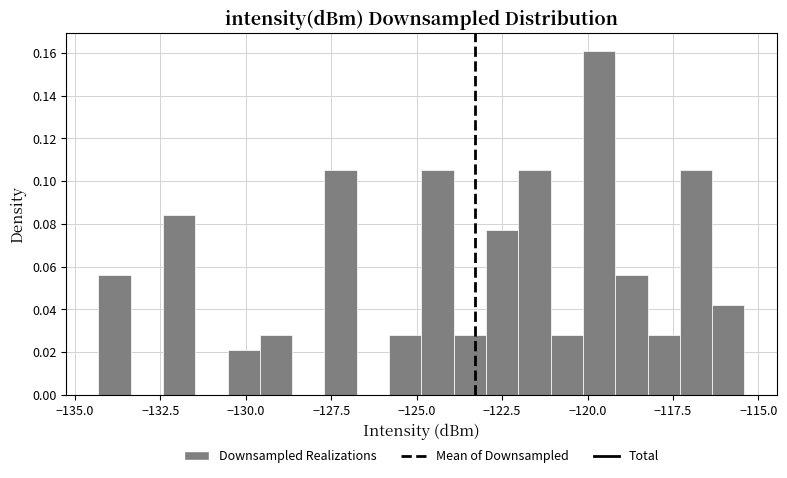

Around what value on the x-axis is the tallest bar? Give the approximate position of its centre, as read against the axis.

-119.5